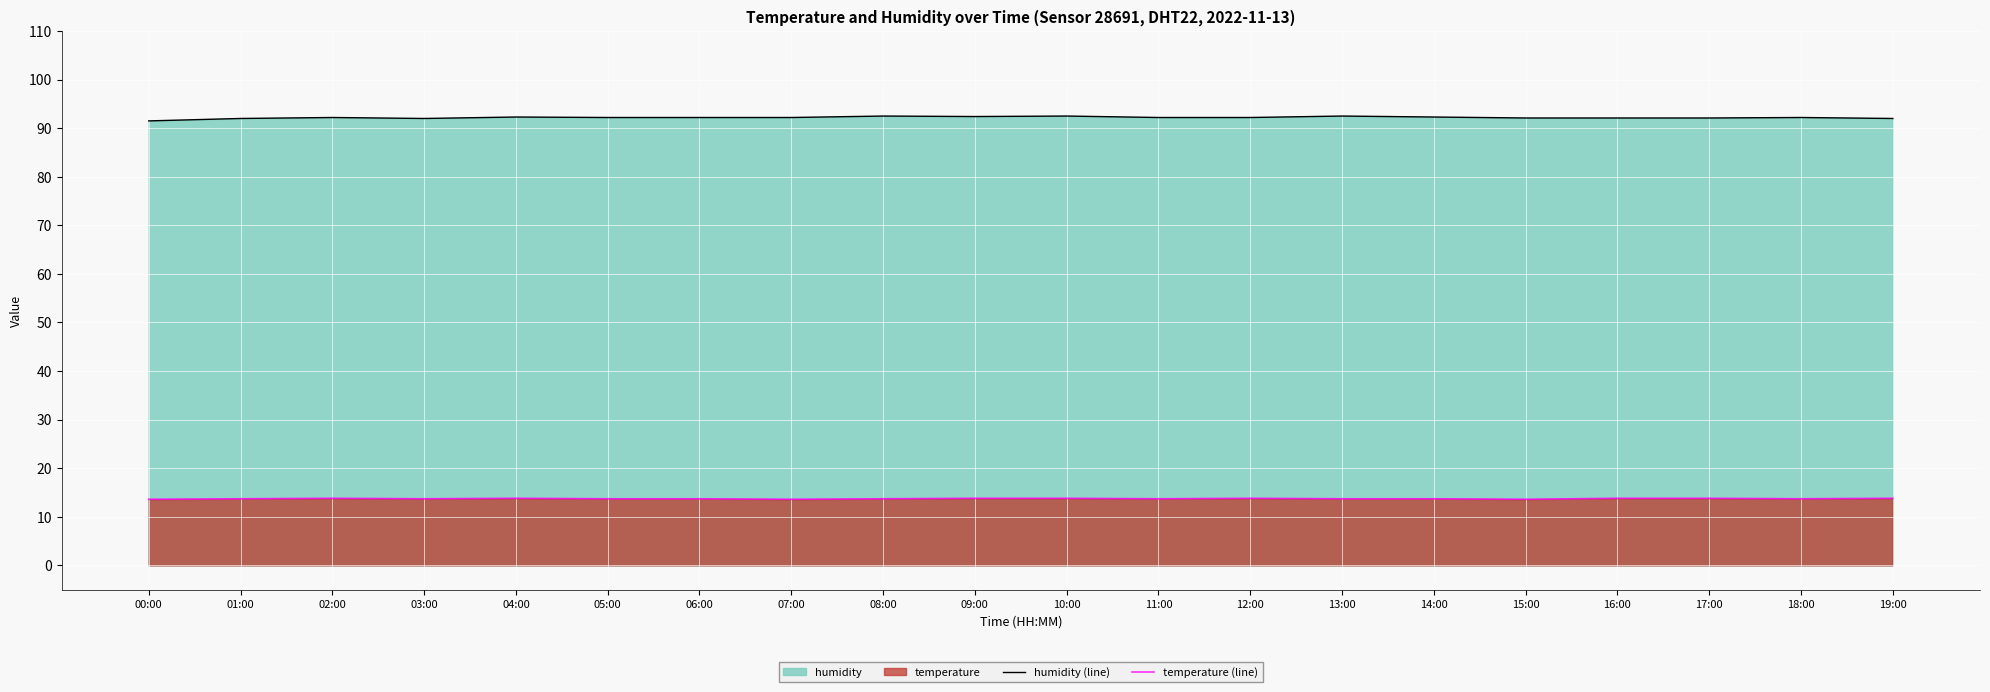

At how many categories does at least one series exceed 79?

20